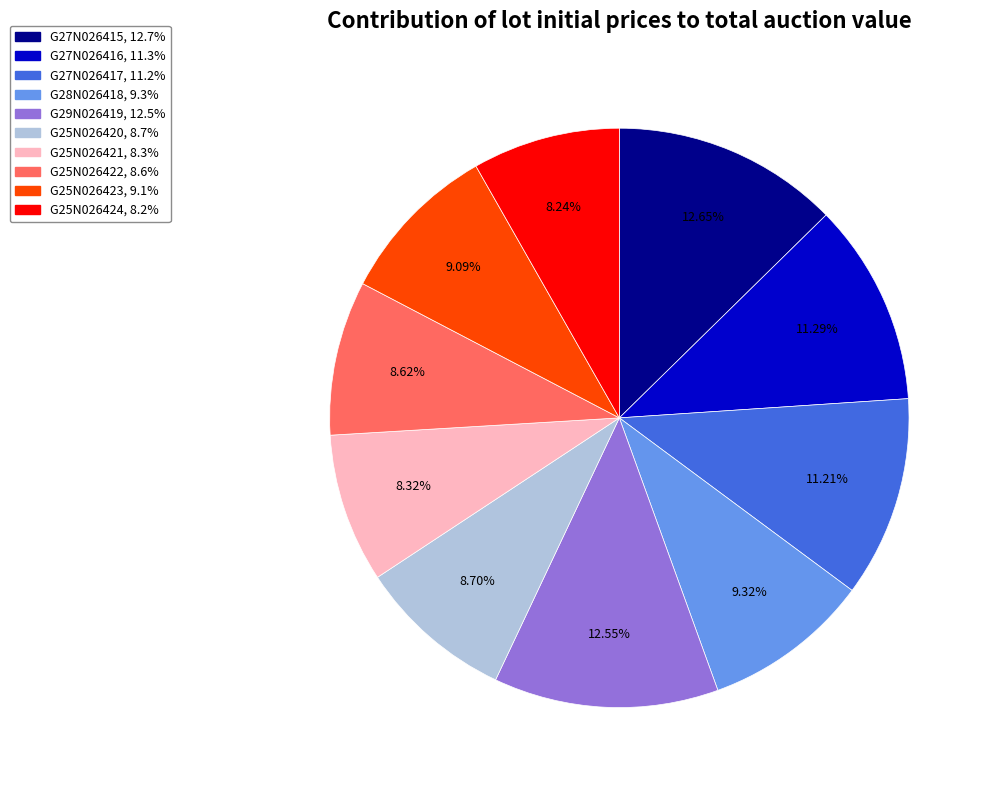

Does G25N026424 represent more than half of the total?

No